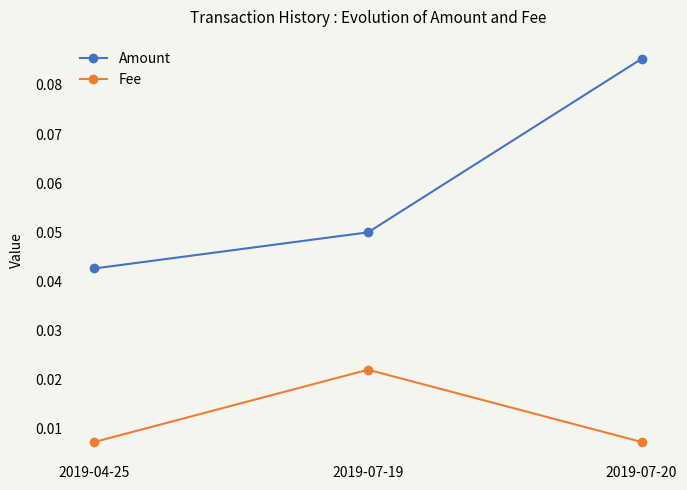

Which series changed the most between 2019-04-25 and 2019-07-20?

Amount